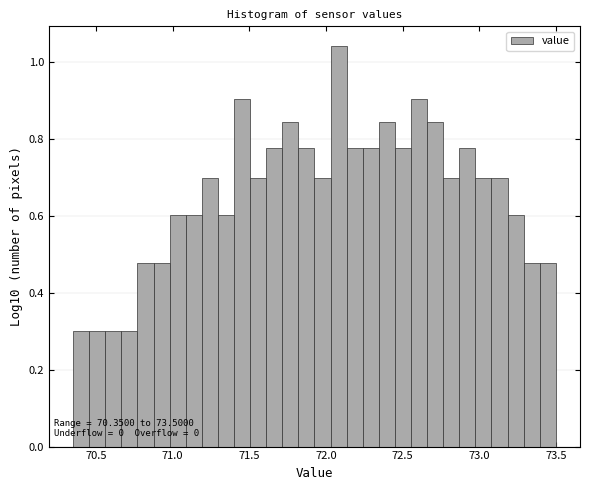

Around what value on the x-axis is the tallest bar? Give the approximate position of its centre, as read against the axis.

72.10